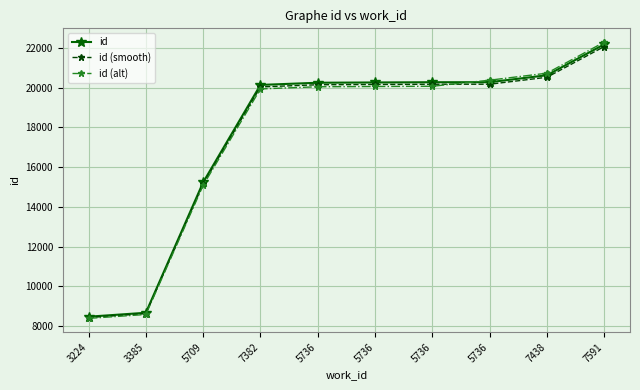

Count the number of categories in the chart.

10